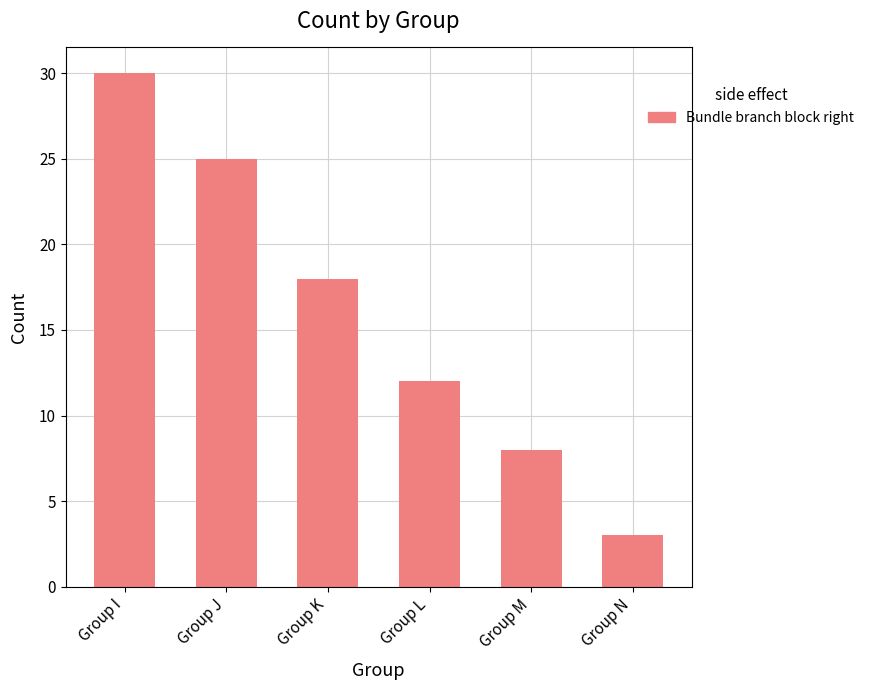

What is the difference between the values at Group J and Group K?

7